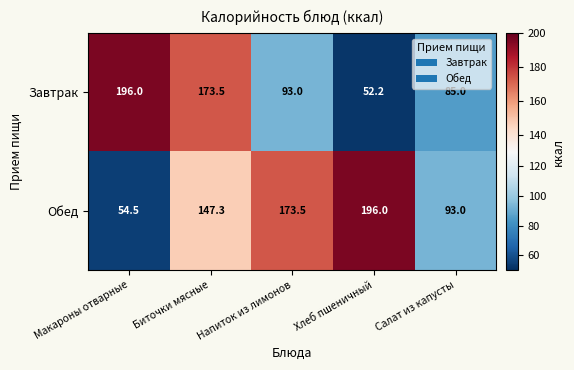

What value does the Обед series have at Макароны отварные?

54.5